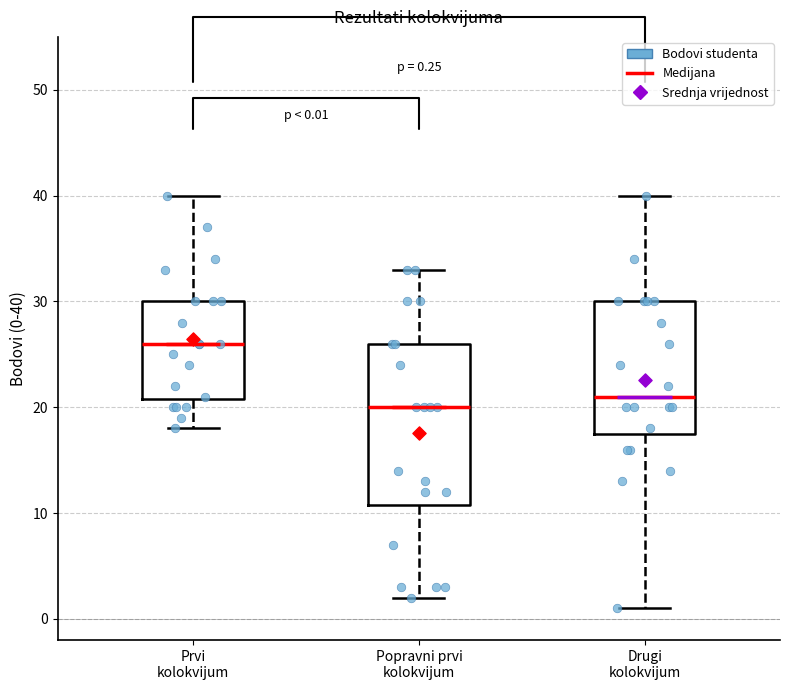

Comparing the boxes themselves (not the whiskers), which one is the tallest?

Popravni prvi kolokvijum